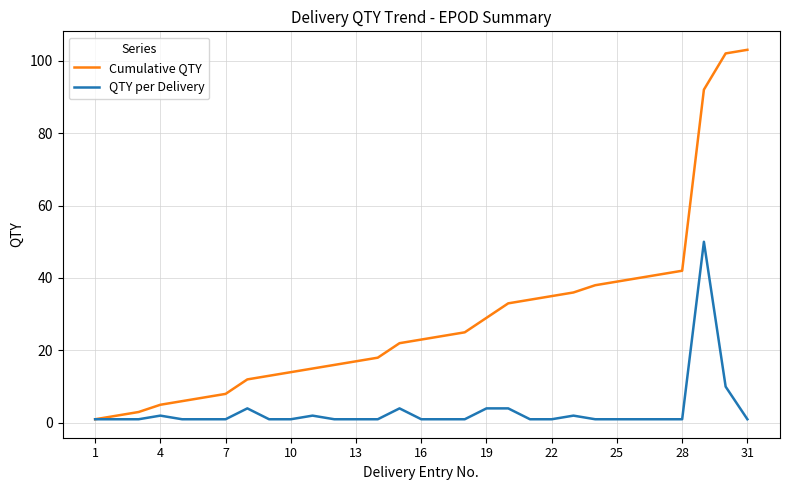

Which series has the widest spread of values?

Cumulative QTY